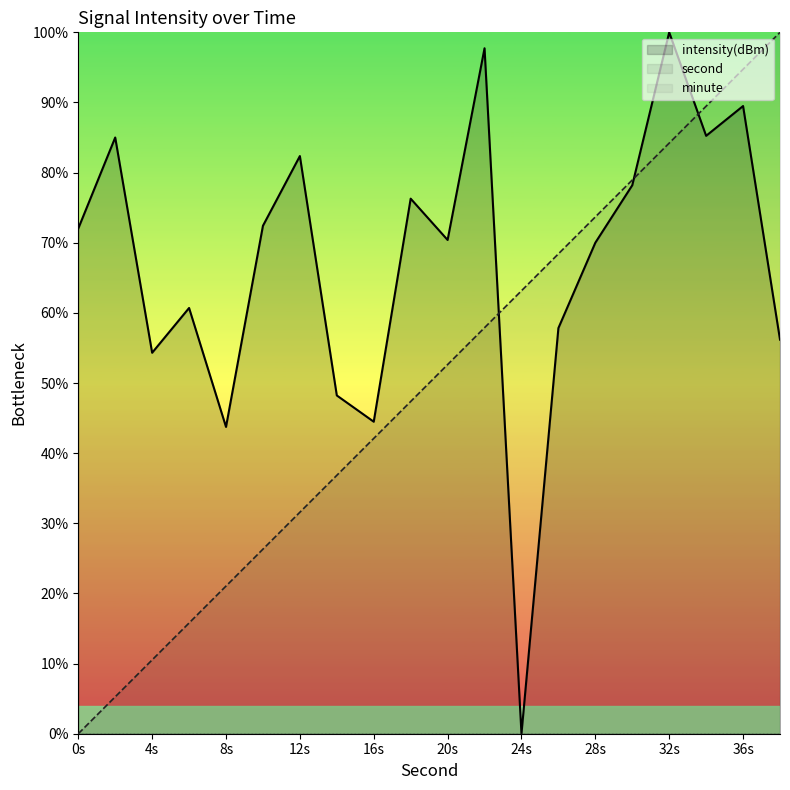

At 38, list the series in order from smallest to largest.

intensity(dBm), second